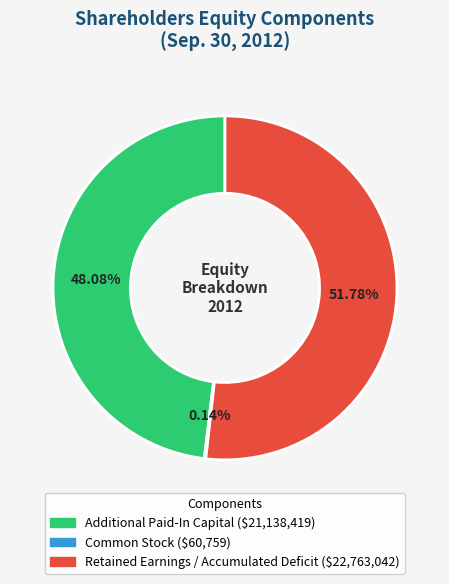

What portion of the pie excludes Retained Earnings / Accumulated Deficit?

48.2%